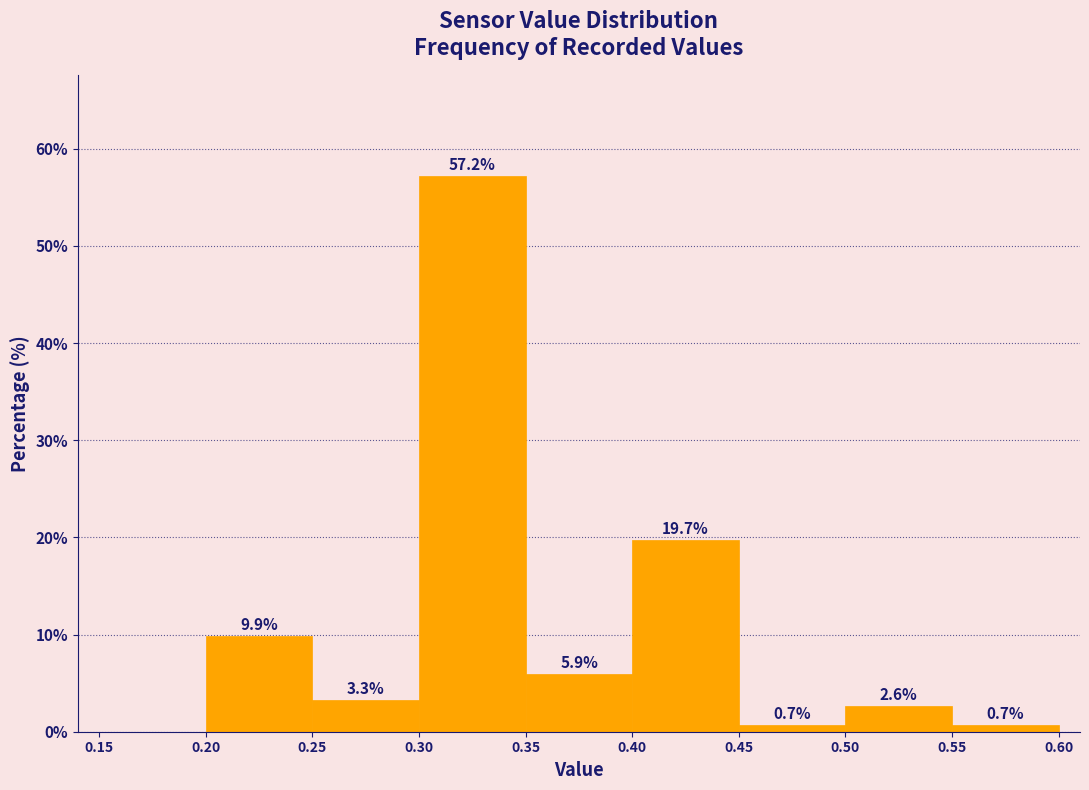

Over which range of the x-axis is the bar tallest?

0.30 to 0.35